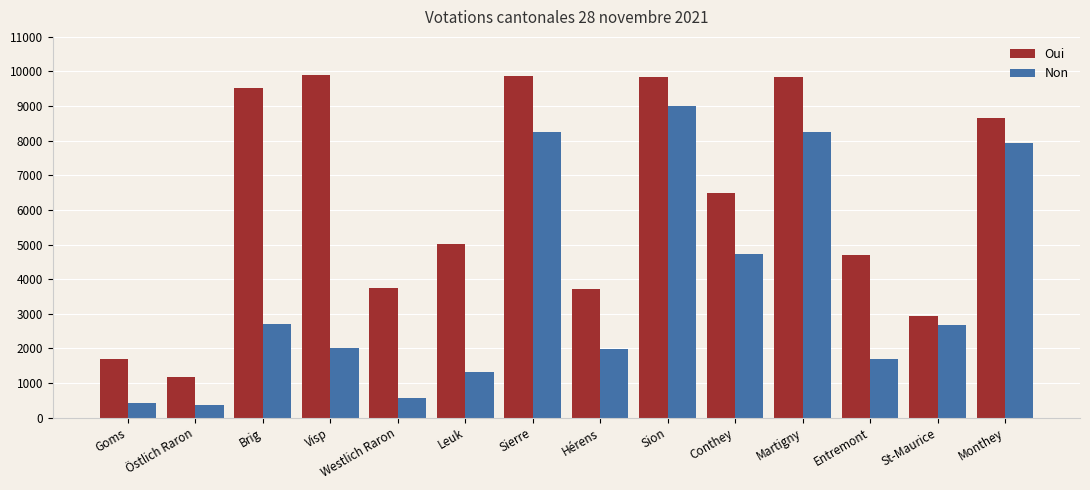

What is the label of the 12th bar from the left?

Entremont